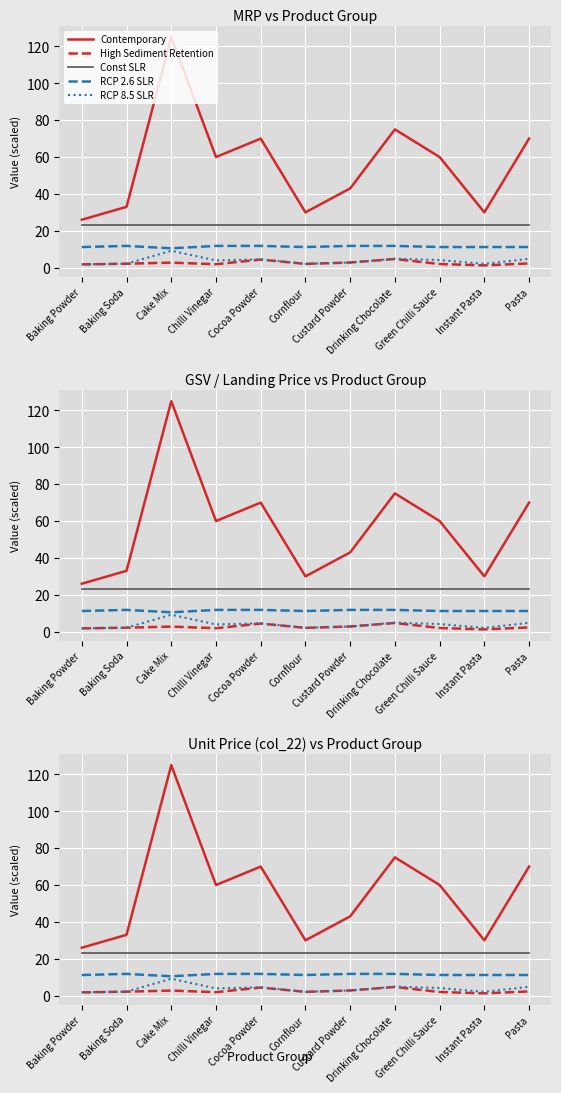

Reading right to left, what are all the values shown in this chart?

Contemporary: 70.0	30.0	60.0	75.0	43.0	30.0	70.0	60.0	125.0	33.0	26.0
High Sediment Retention: 2.3	1.2	2.0	4.7	2.8	2.1	4.4	1.9	2.7	2.2	1.8
Const SLR: 23.0	23.0	23.0	23.0	23.0	23.0	23.0	23.0	23.0	23.0	23.0
RCP 2.6 SLR: 11.2	11.2	11.2	11.8	11.8	11.2	11.8	11.8	10.5	11.8	11.2
RCP 8.5 SLR: 4.8	2.1	4.1	4.9	2.8	2.1	4.6	3.9	9.2	2.2	1.8